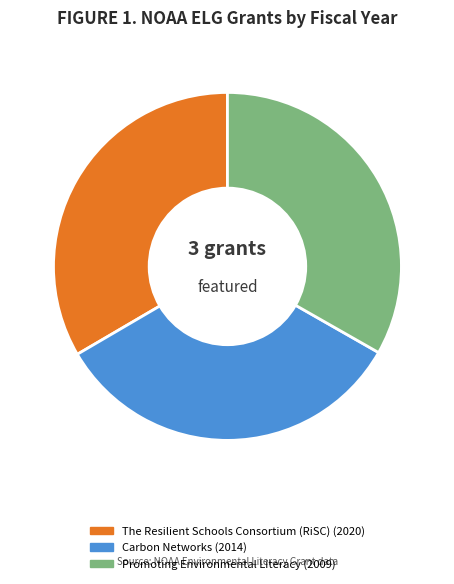

Is there a majority slice in this chart?

No